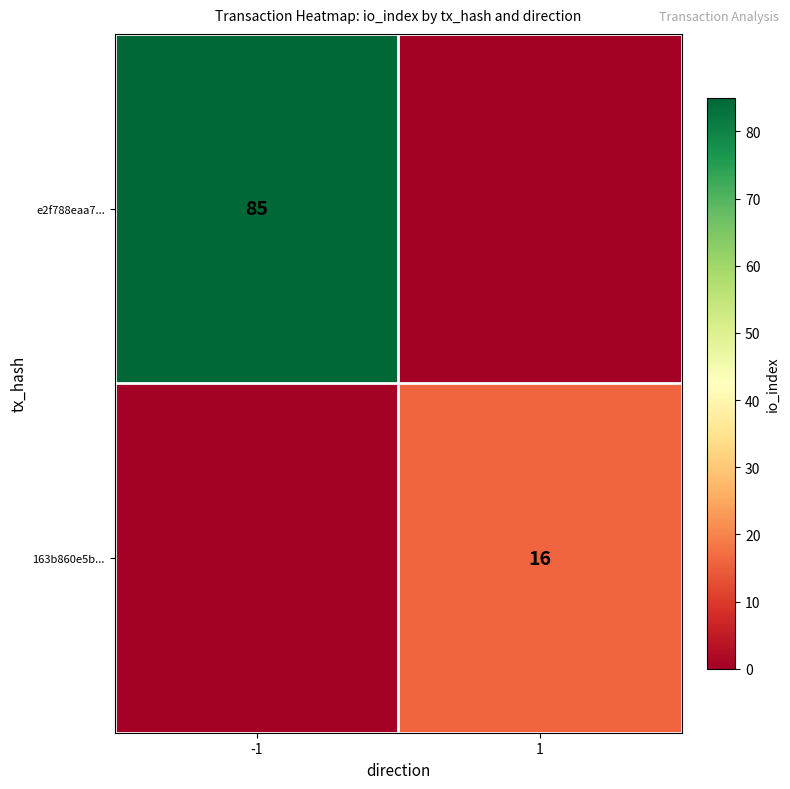

The 163b860e5b... series shows 16 at 1. True or false?

True